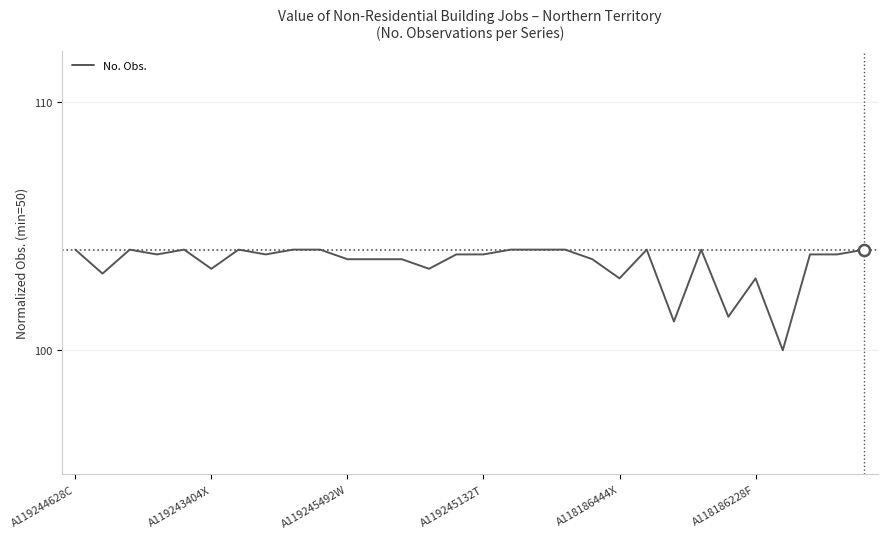

What is the minimum value shown in the chart?

100.0